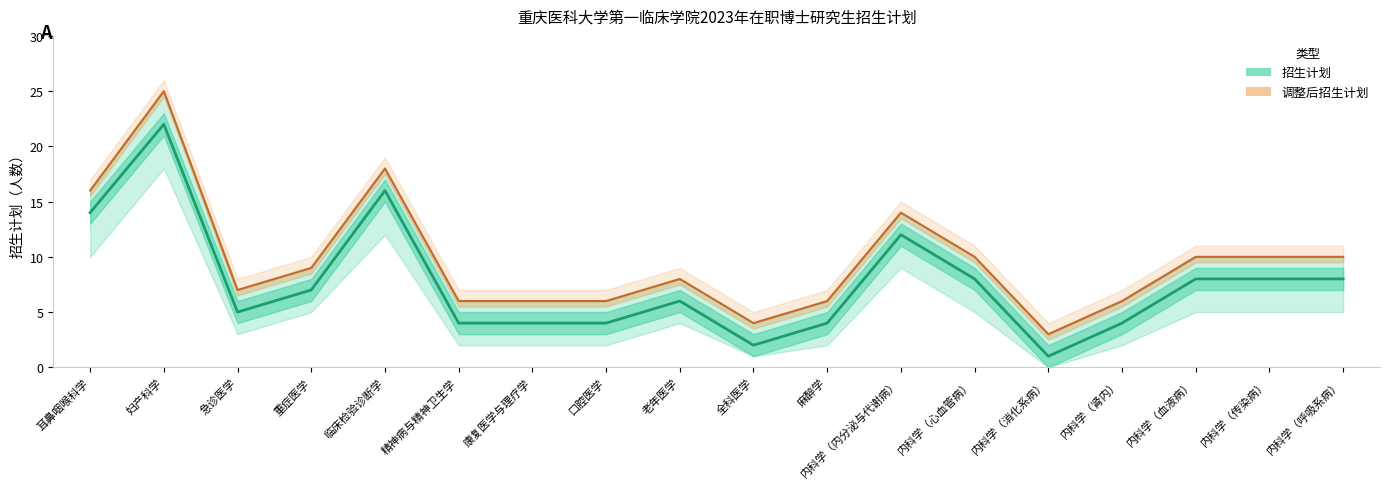

What position from the left is 内科学（呼吸系病）?

18